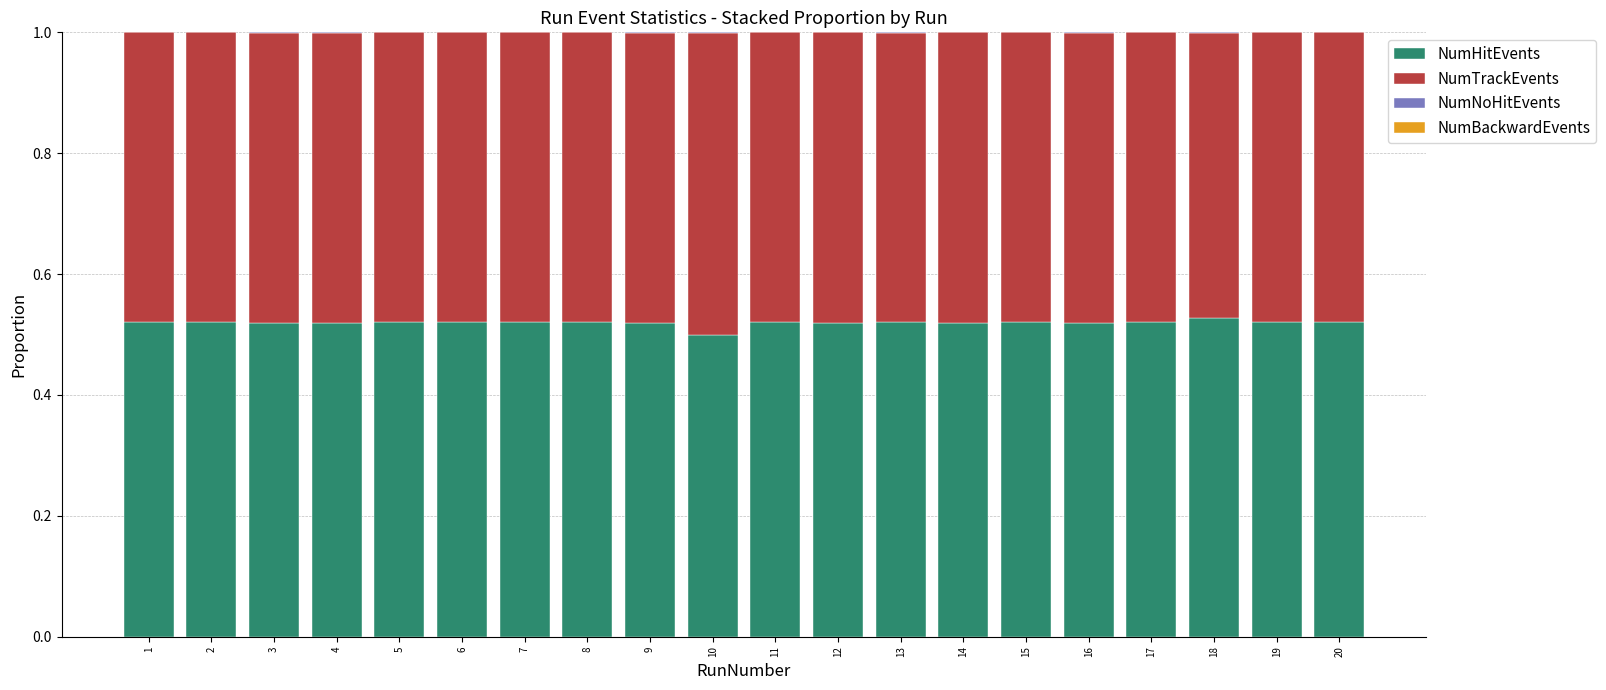

What is the sum of all NumHitEvents values?

10.4